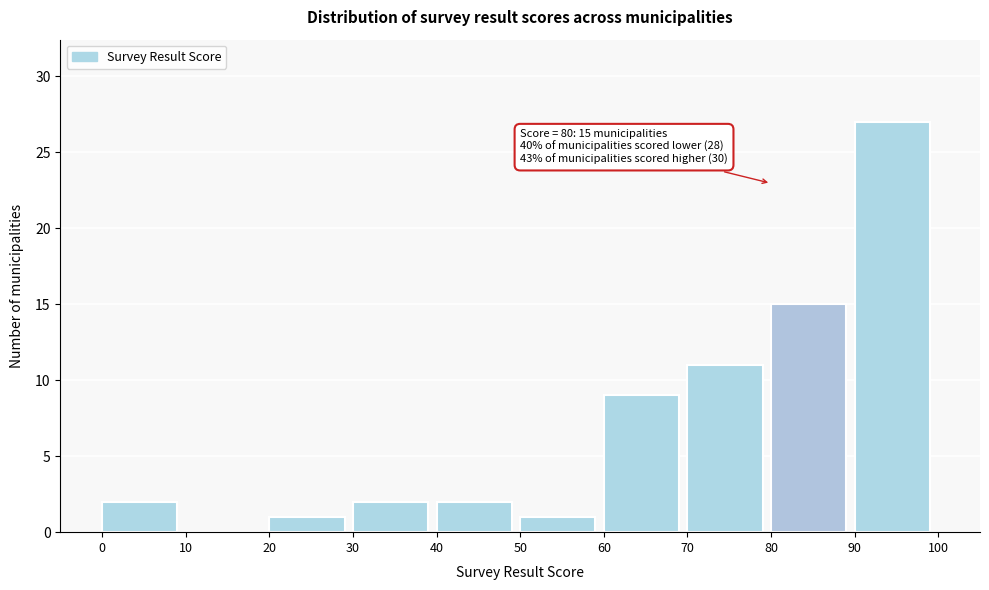

Which range on the x-axis has the tallest bar?

90 to 100